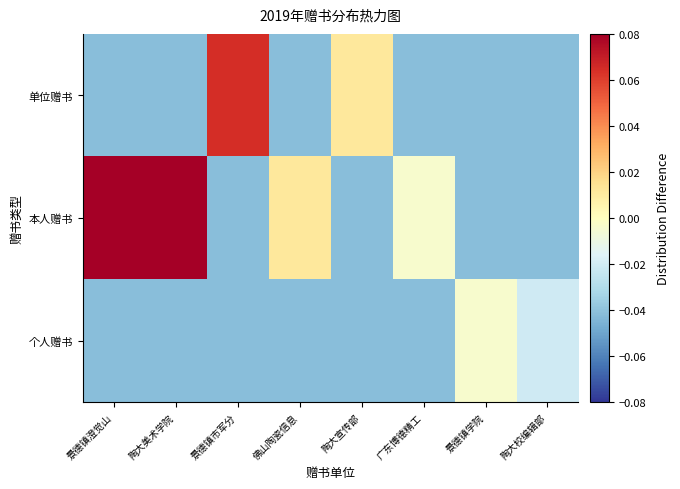

What is the difference between the highest and lowest values at 景德镇市军分?

0.1